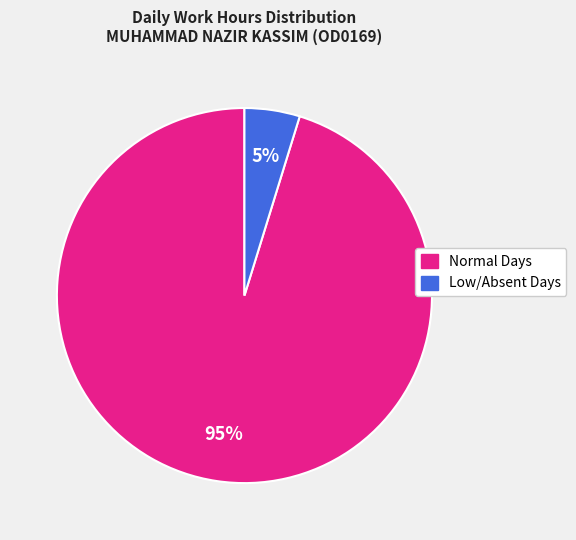

Does any single category account for the majority?

Yes